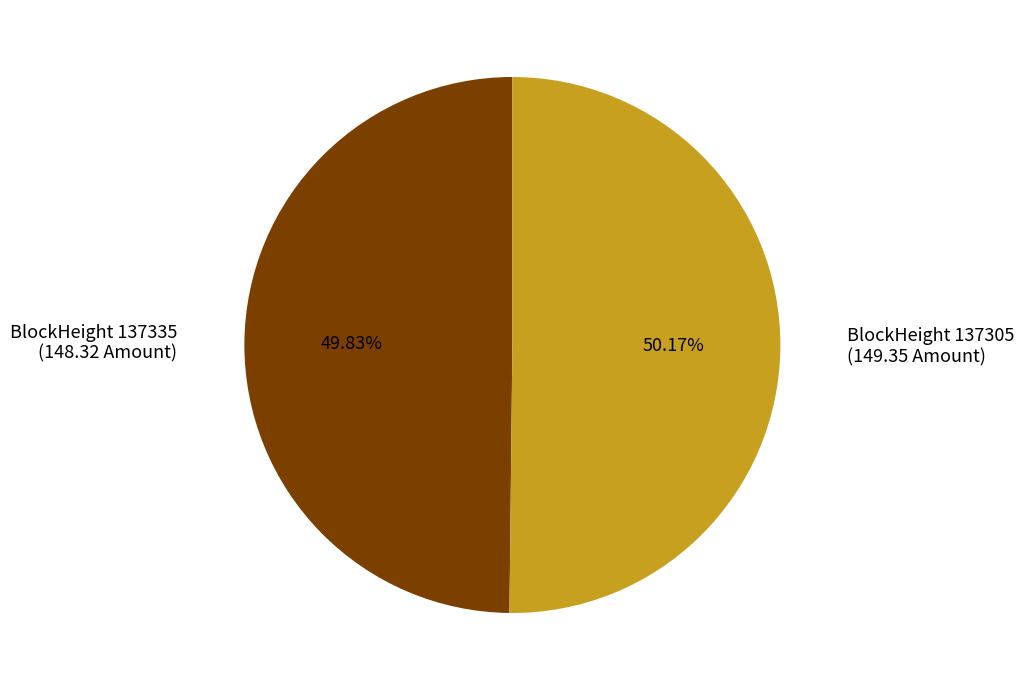

Does any single category account for the majority?

Yes